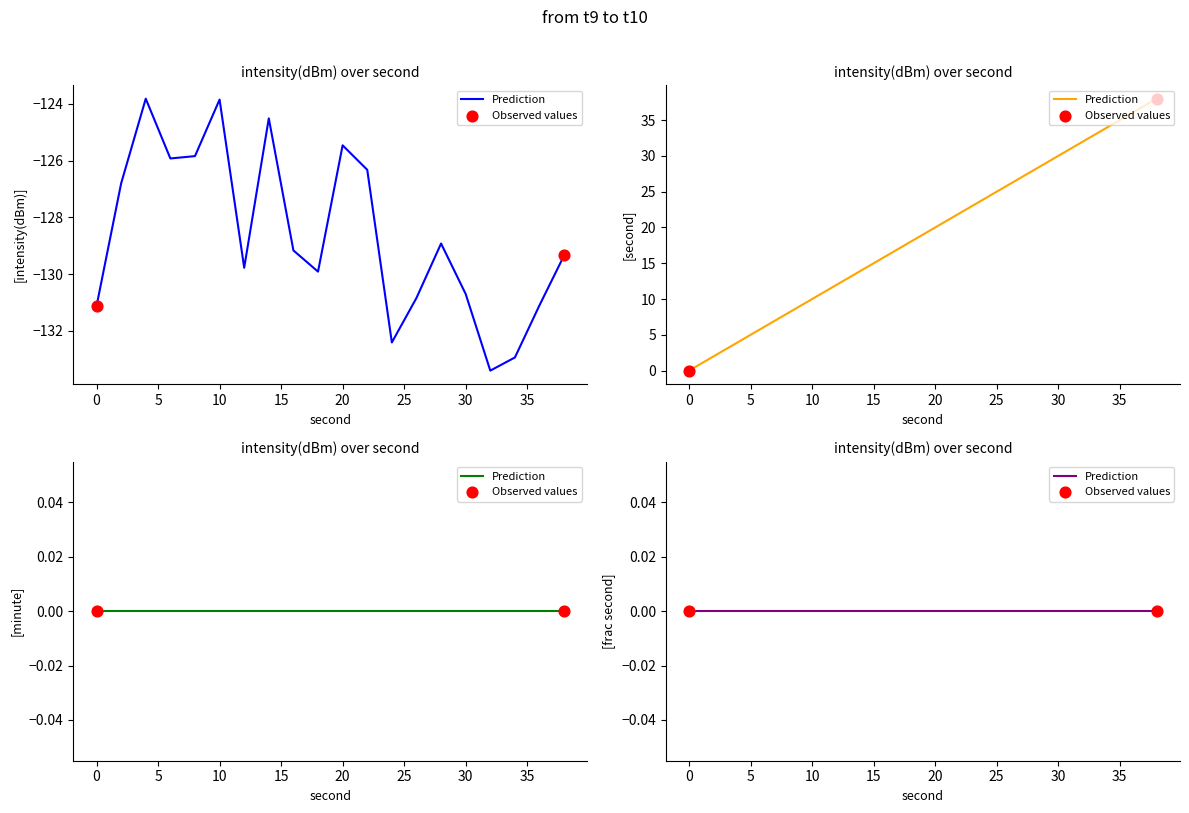

Which series reaches the maximum Y coordinate?

second